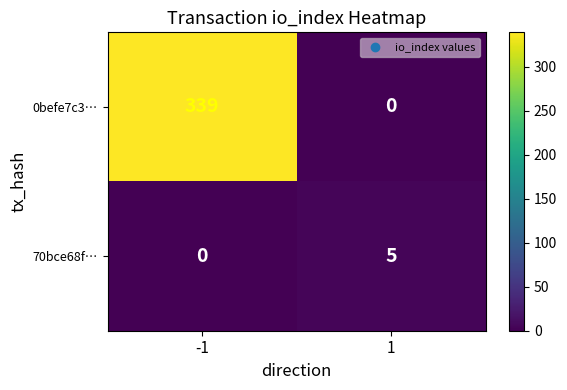

True or false: 70bce68f… has a value of -3 at -1.

False